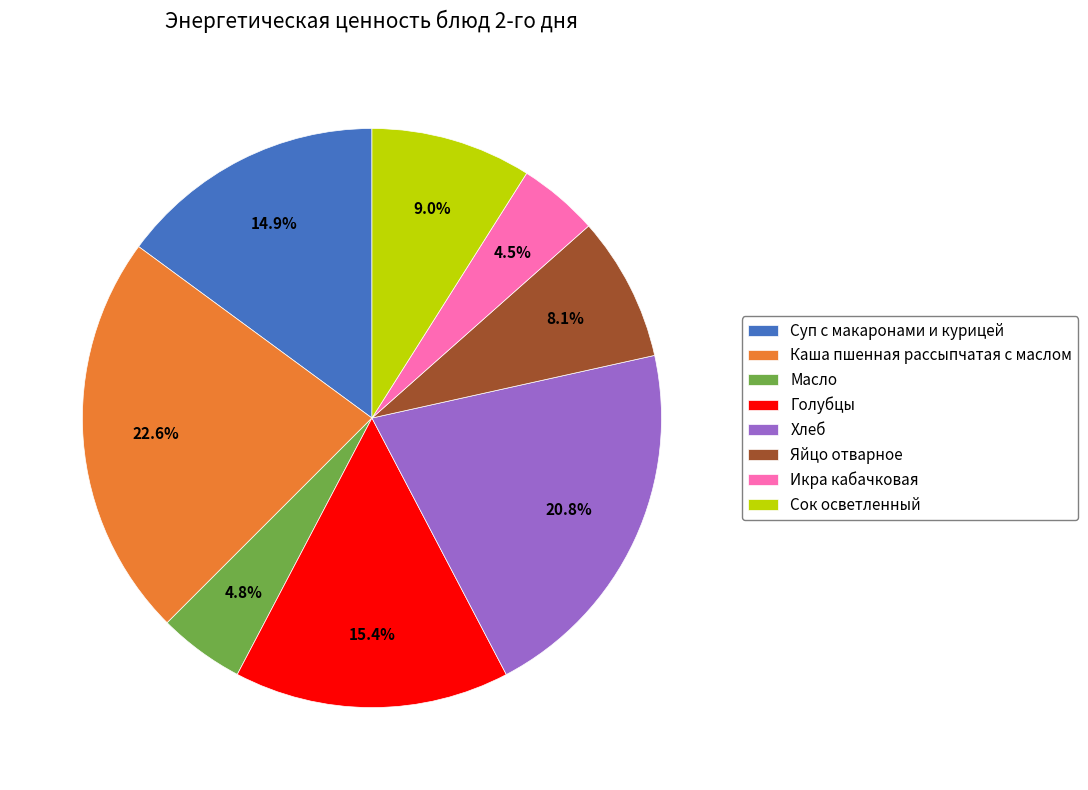

How many segments does this pie chart have?

8